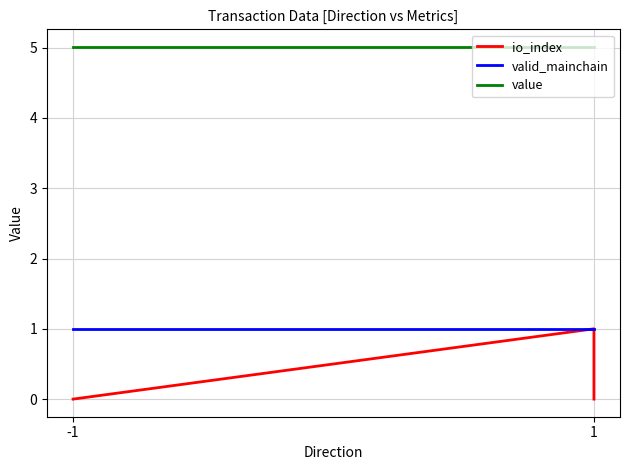

How many lines are shown in the chart?

3